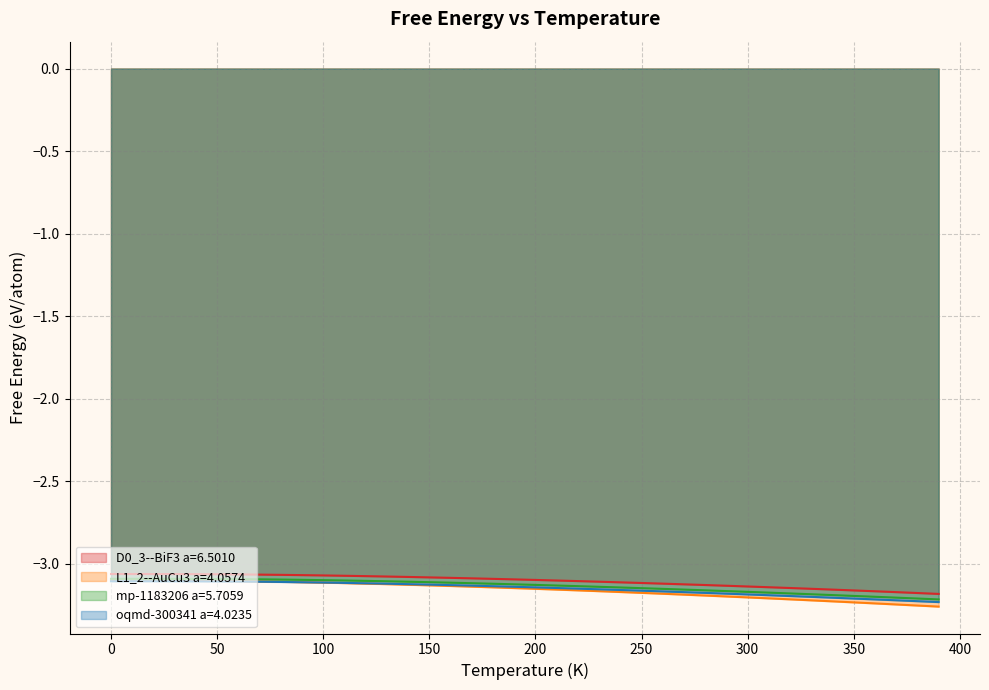

List the labels in order of oqmd-300341 a=4.0235 value, smallest first.

390.0, 380.0, 370.0, 360.0, 350.0, 340.0, 330.0, 320.0, 310.0, 300.0, 290.0, 280.0, 270.0, 260.0, 250.0, 240.0, 230.0, 220.0, 210.0, 200.0, 190.0, 180.0, 170.0, 160.0, 150.0, 140.0, 130.0, 120.0, 110.0, 100.0, 90.0, 80.0, 70.0, 60.0, 50.0, 40.0, 30.0, 20.0, 0.0, 10.0